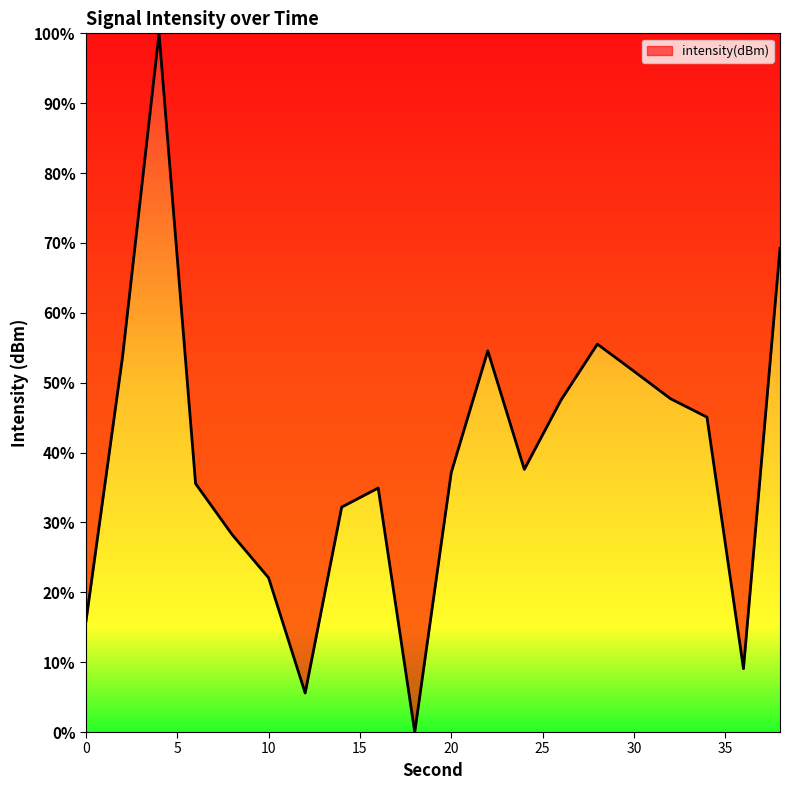

Does the chart have visible grid lines?

No